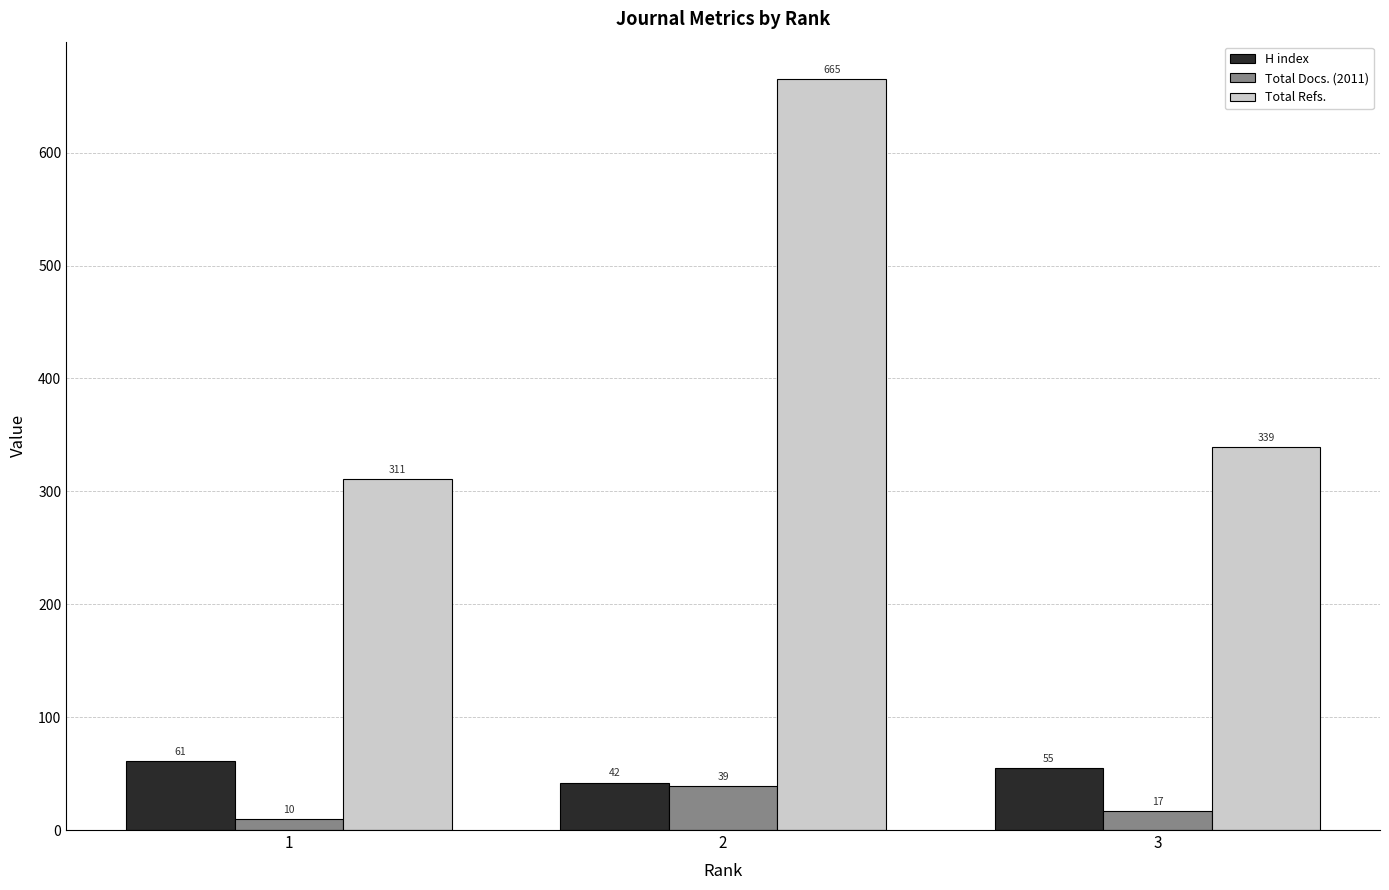

At which category is the sum across all series the highest?

2